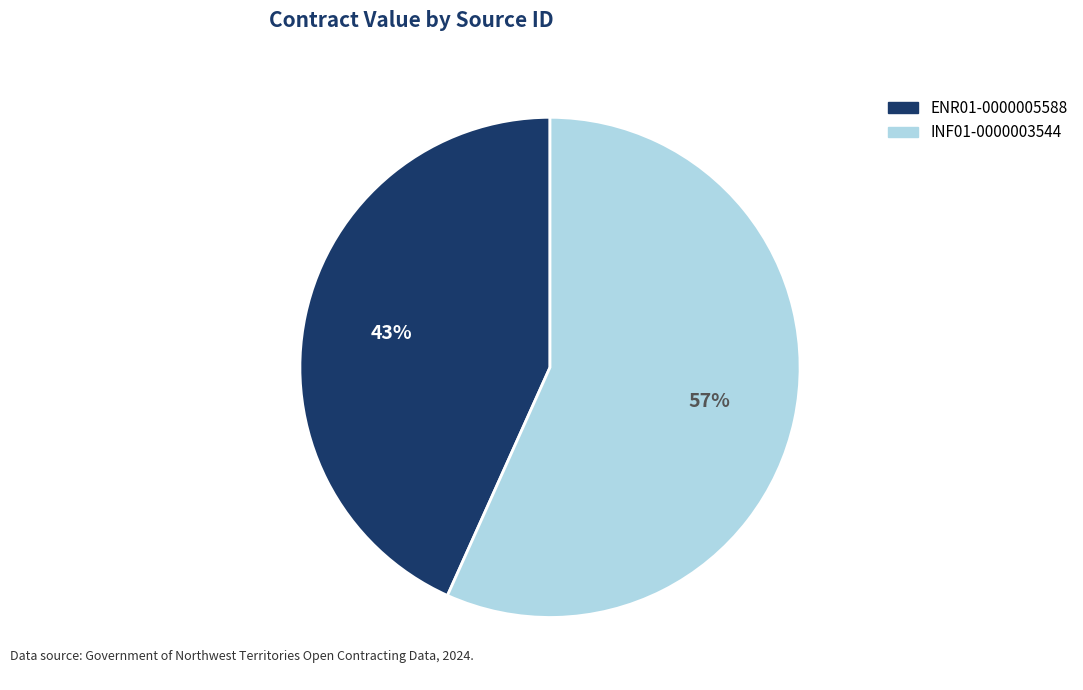

Which category has the biggest portion of the pie?

INF01-0000003544